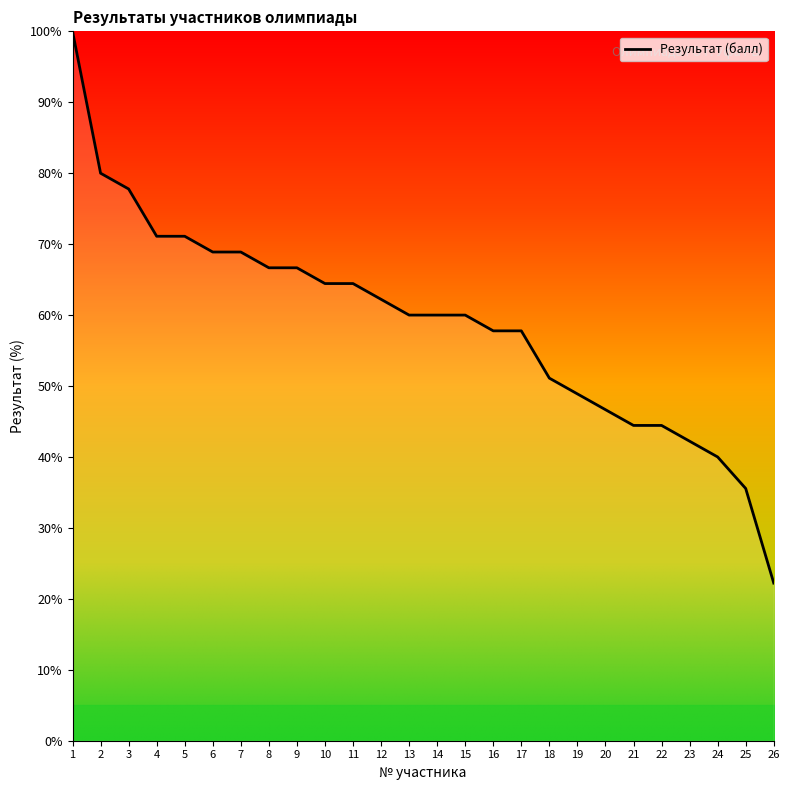

At which category does the chart reach its minimum across all series?

26